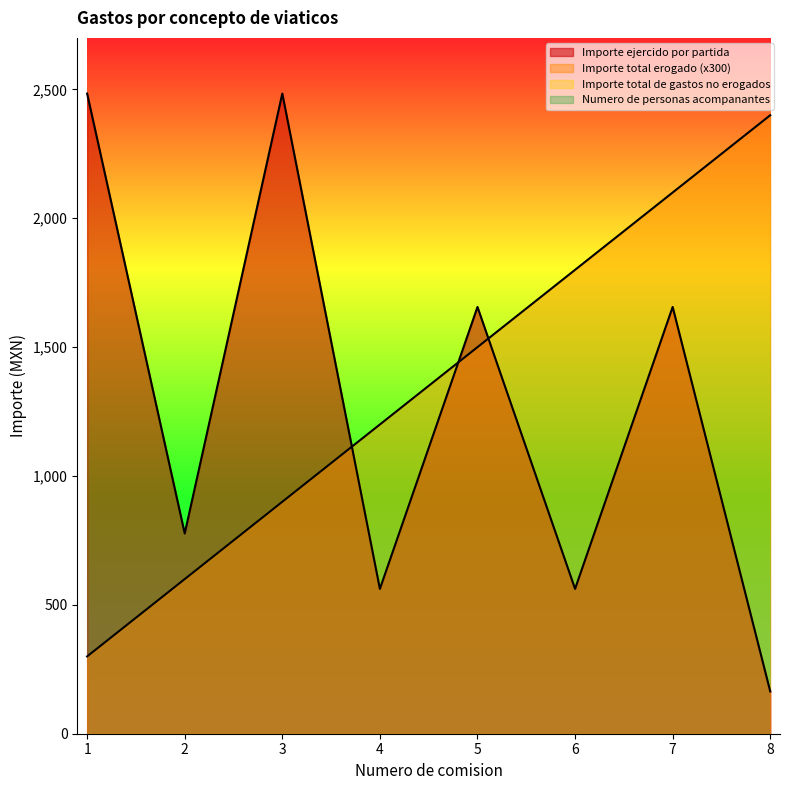

How many data points in Importe ejercido por partida are less than 1656?

4